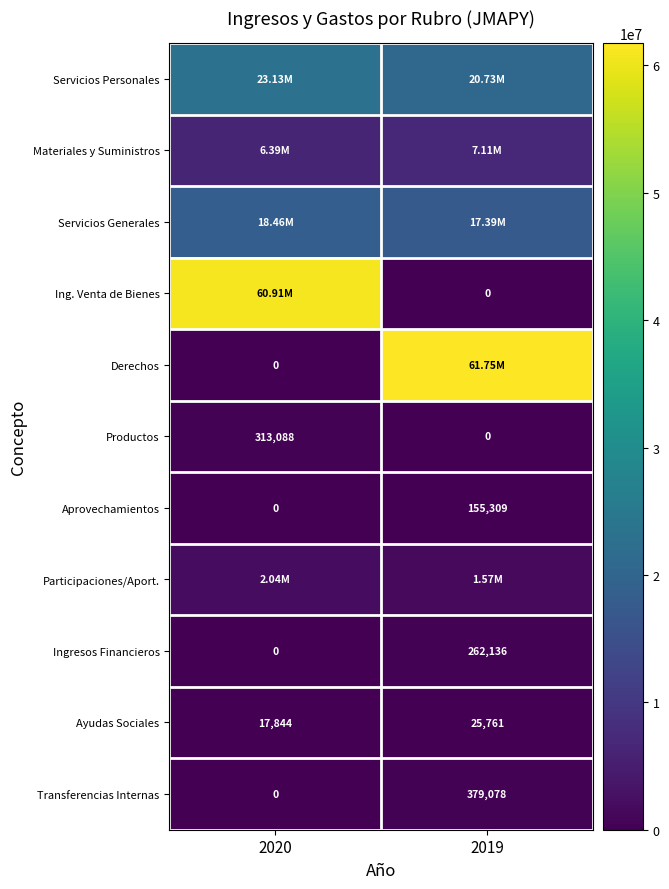

Is it true that Derechos equals 27529444.9 at 2020?

False